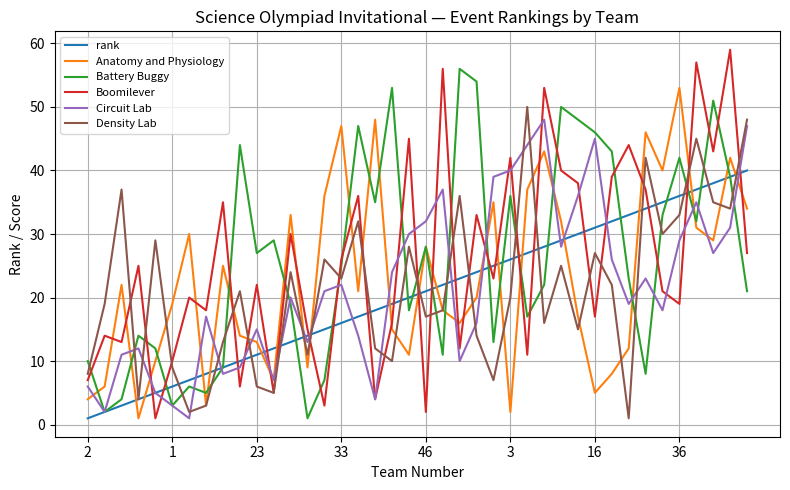

What is the difference between the maximum and minimum values in the Density Lab series?

49